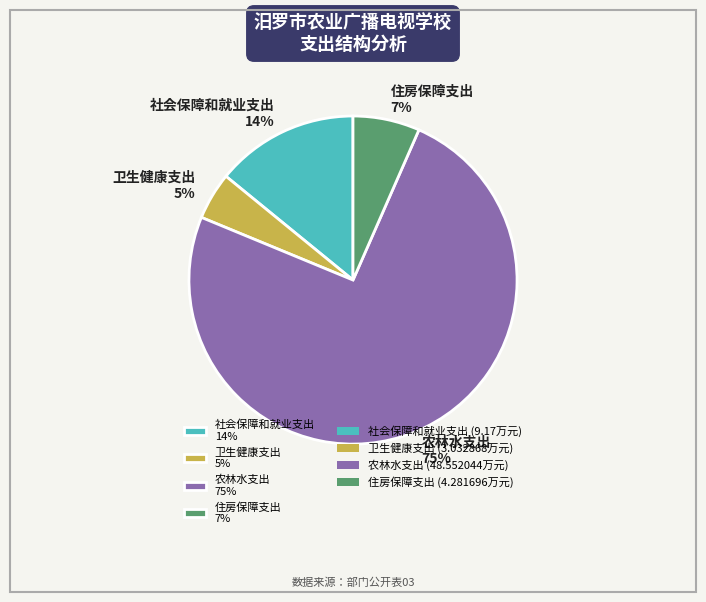

To the nearest percent, what portion does 住房保障支出 represent?

7%